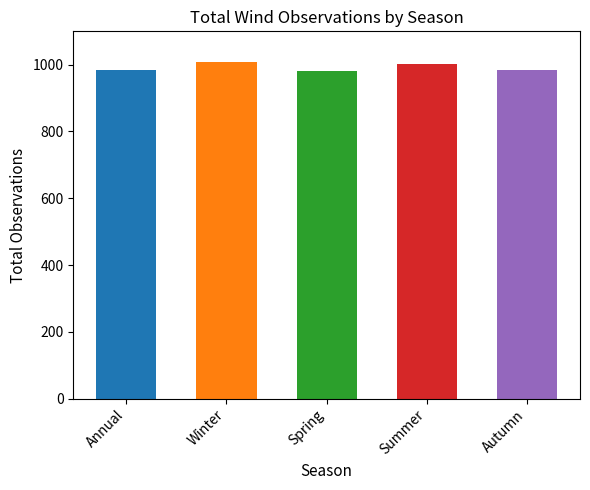

What is the difference between the second highest and second lowest values?

17